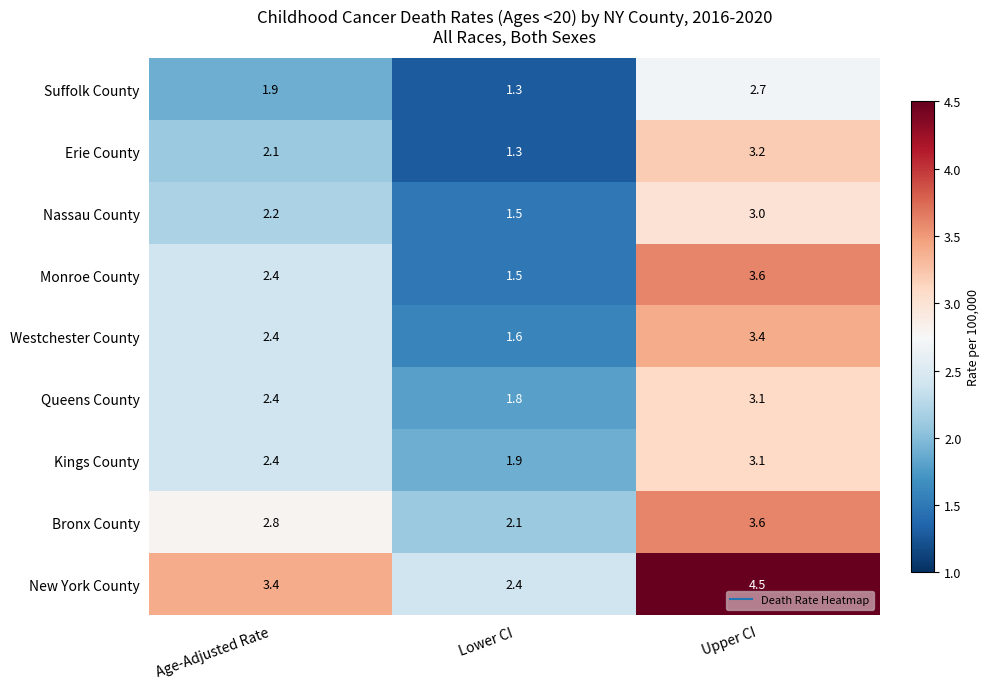

Where does the Nassau County series first go above 2?

Age-Adjusted Rate